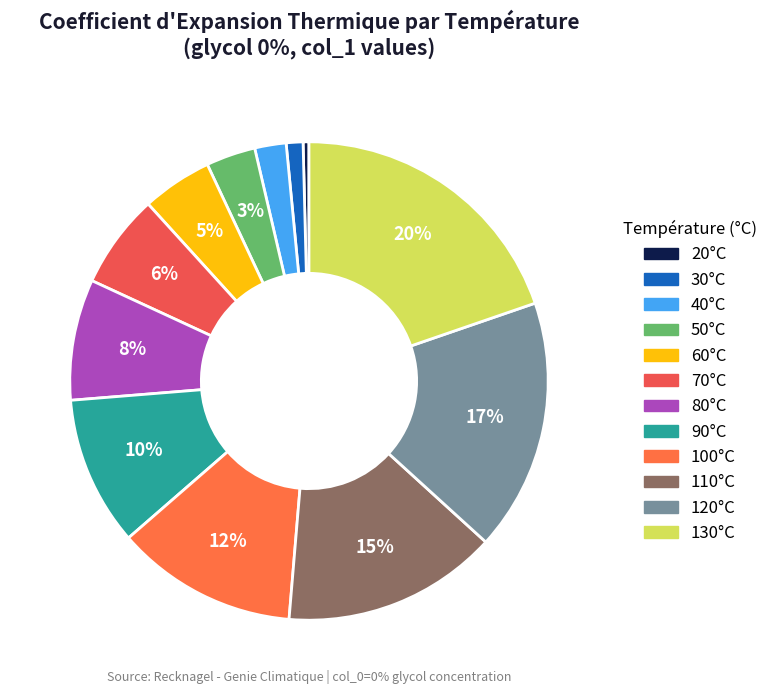

Which slice is the smallest?

20